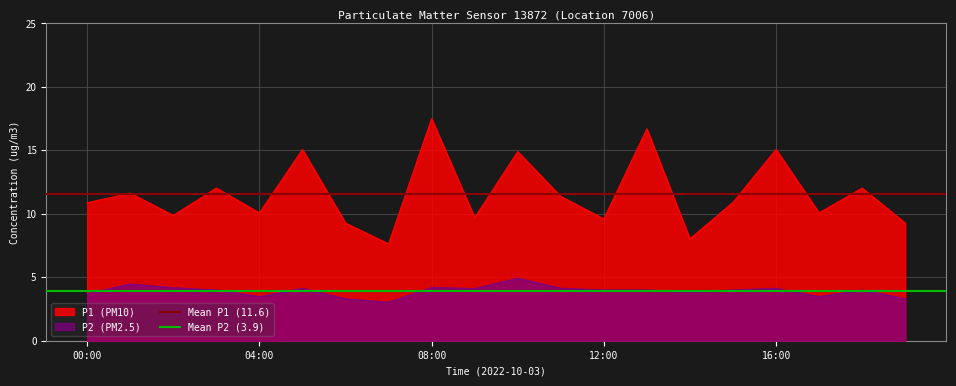

True or false: Mean P1 (11.6) has a value of 6.6 at 00:00.

False